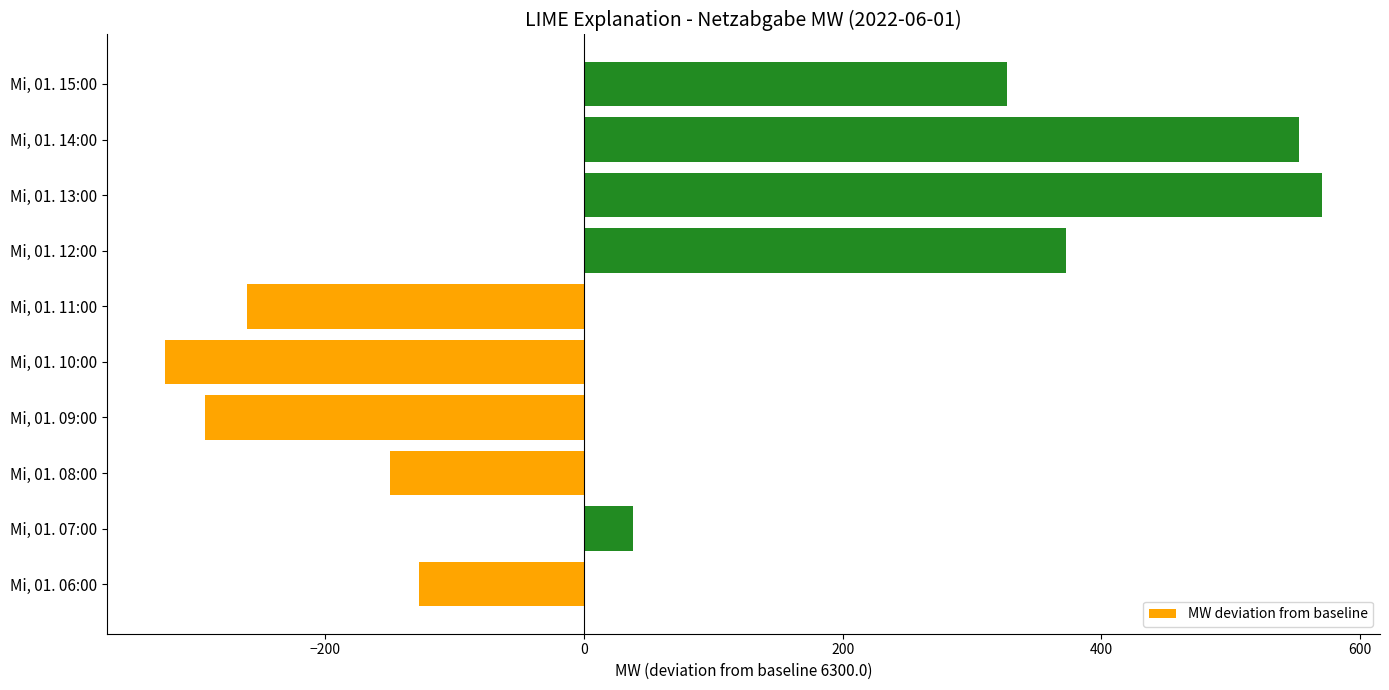

Rank the categories by value from highest to lowest.

Mi, 01. 13:00, Mi, 01. 14:00, Mi, 01. 12:00, Mi, 01. 15:00, Mi, 01. 07:00, Mi, 01. 06:00, Mi, 01. 08:00, Mi, 01. 11:00, Mi, 01. 09:00, Mi, 01. 10:00